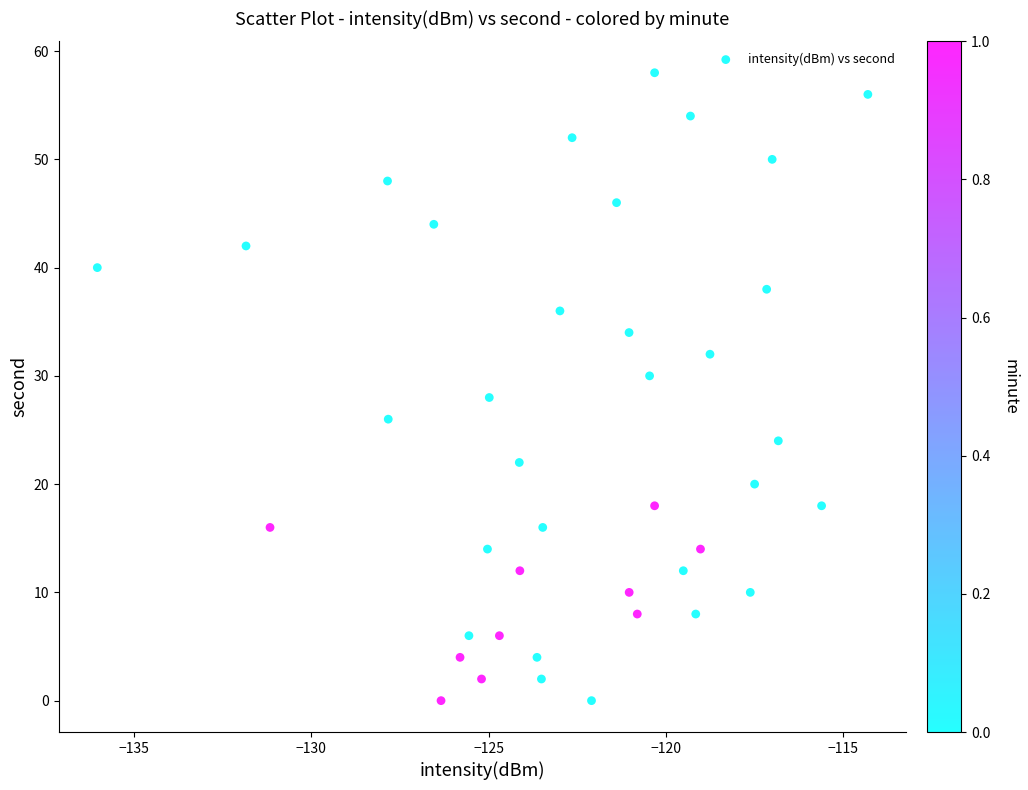

What is the range of Y values (max minus min)?

58